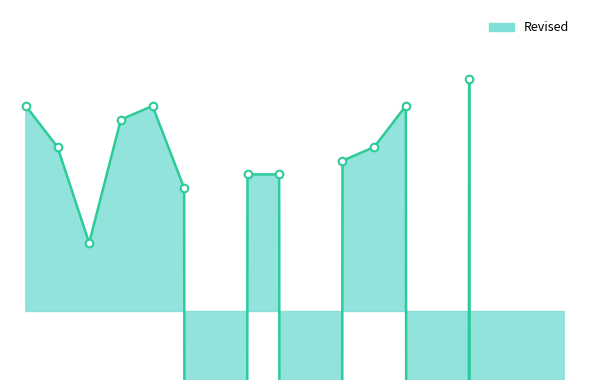

Between 2016 and 2017, which is larger?

2016